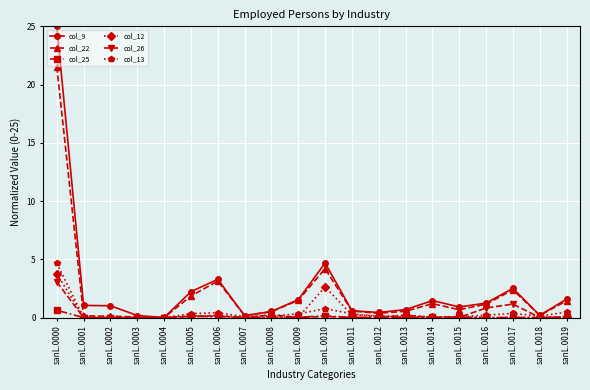

True or false: col_26 has more than 2 interior local peaks.

True